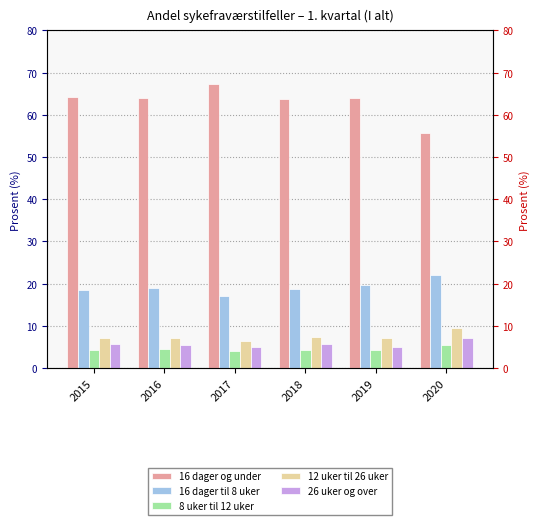

Reading left to right, what are all the values shown in this chart?

16 dager og under: 64.2	63.9	67.3	63.8	63.9	55.7
16 dager til 8 uker: 18.6	18.9	17.2	18.8	19.6	22.1
8 uker til 12 uker: 4.4	4.5	4.0	4.4	4.2	5.4
12 uker til 26 uker: 7.2	7.2	6.4	7.3	7.1	9.6
26 uker og over: 5.6	5.5	5.0	5.6	5.1	7.2